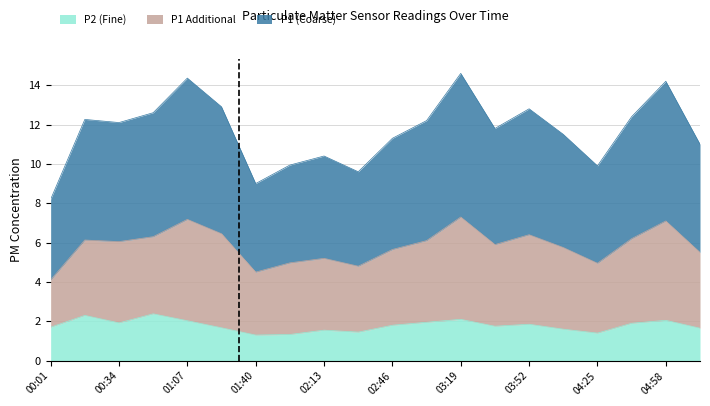

What is the difference between the second highest and second lowest values in the P1 series?

2.7